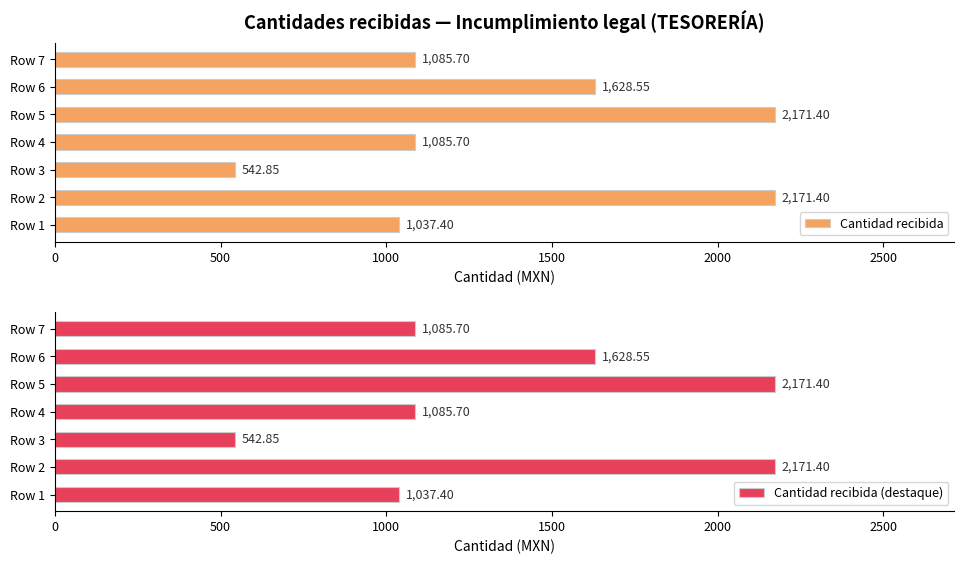

At how many categories does at least one series exceed 2085?

2